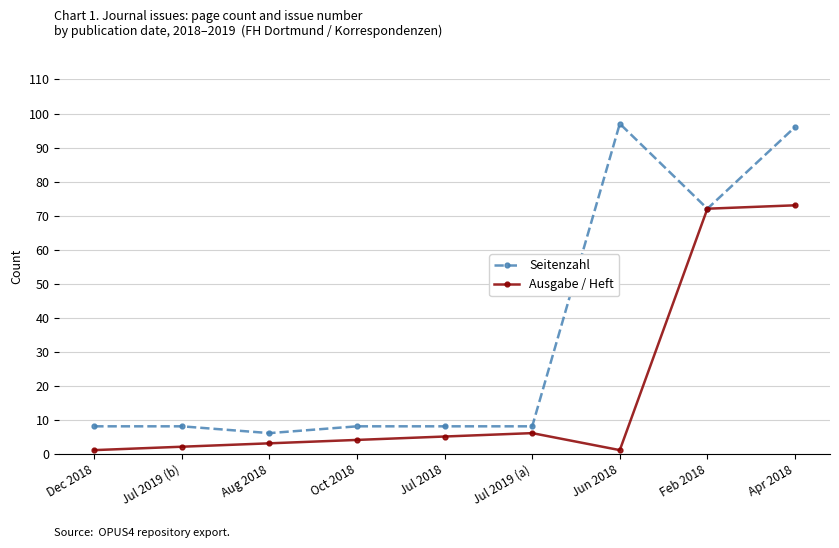

The value of Ausgabe / Heft at Apr 2018 is 37. True or false?

False